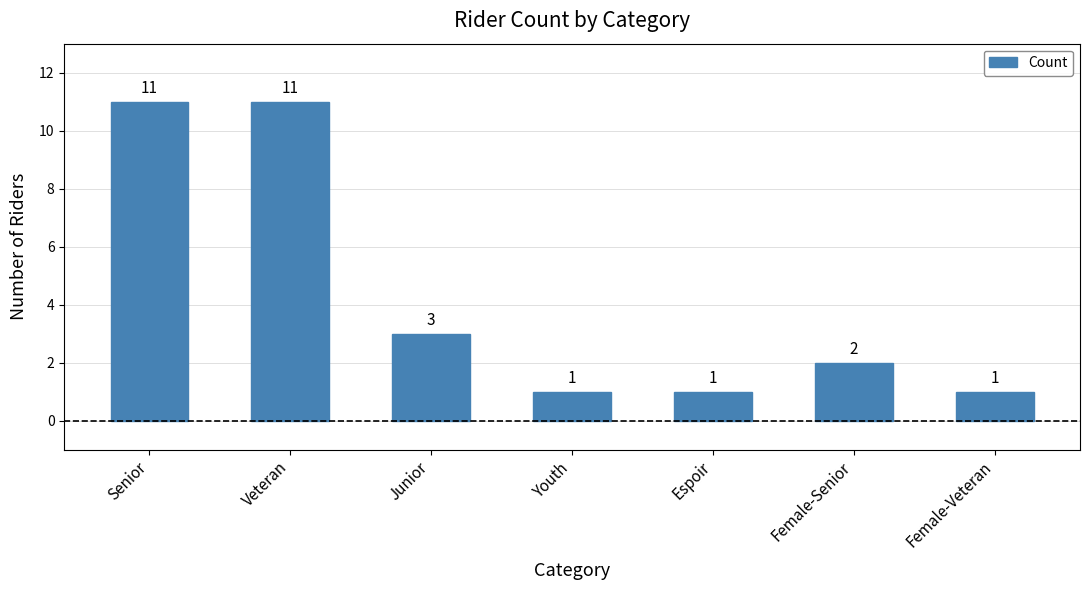

Reading left to right, list all the values displayed in this chart.

11	11	3	1	1	2	1